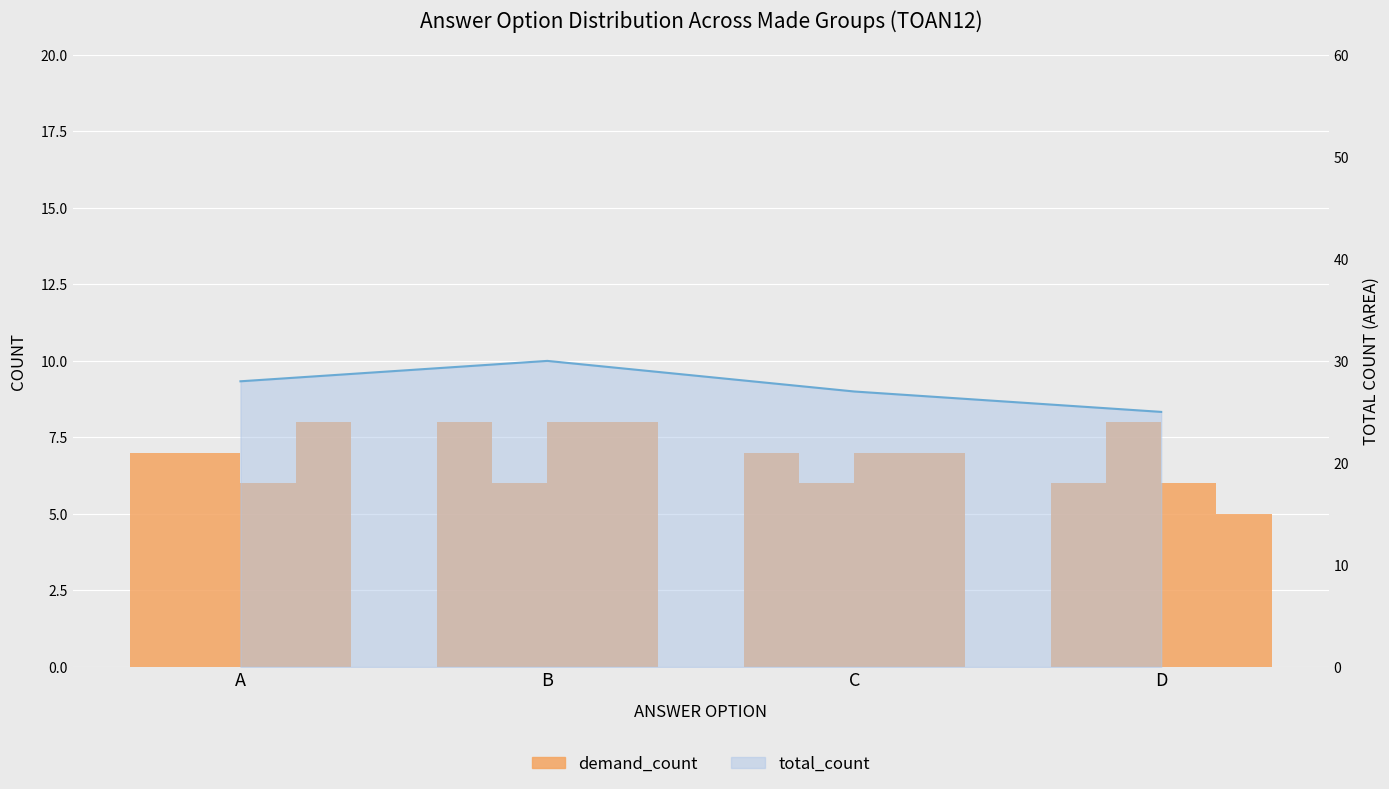

Count the number of categories in the chart.

4